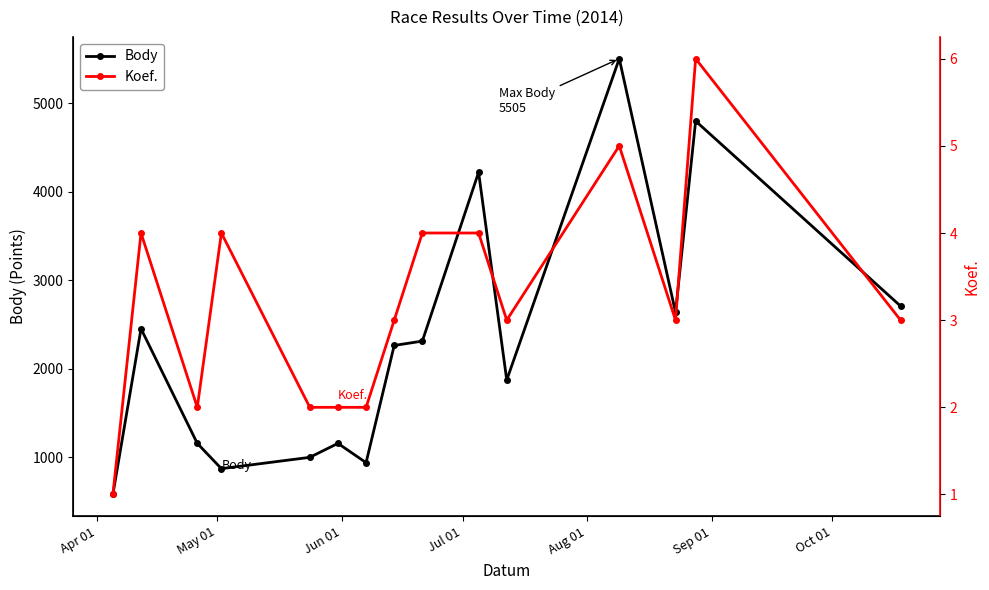

What is the value of the Body point at the 14th from the left?

4800